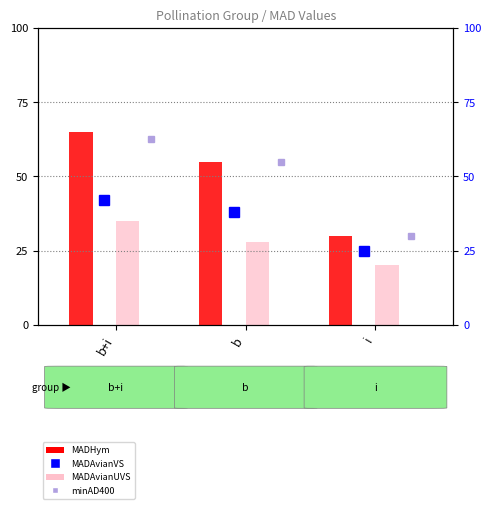

Rank the series at b+i from lowest to highest value.

MADAvianUVS, MADAvianVS, minAD400, MADHym